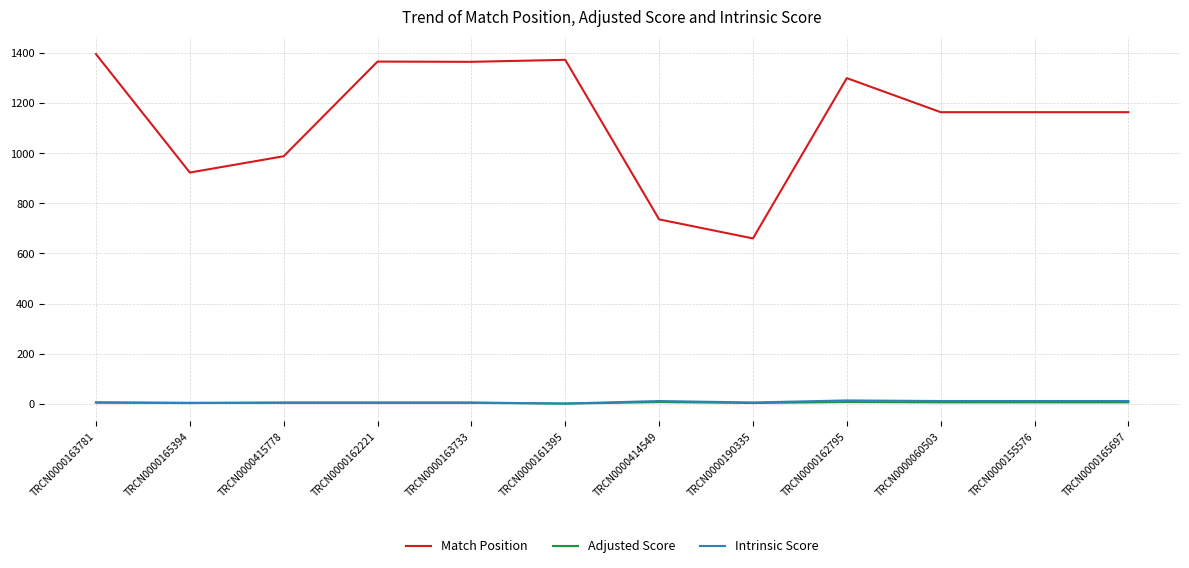

The value of Match Position at TRCN0000161395 is 730.9. True or false?

False